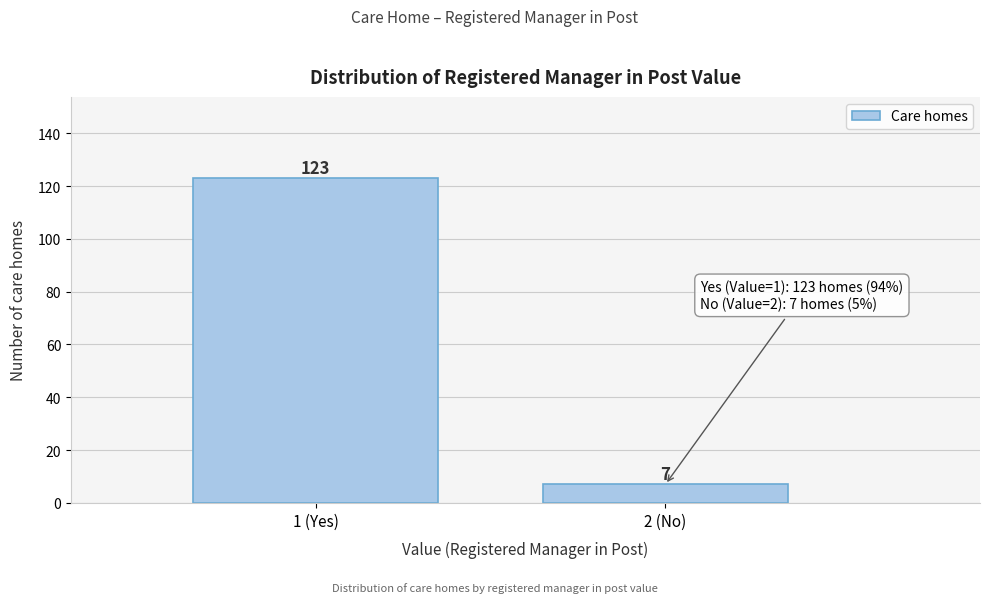

Reading right to left, what are all the values shown in this chart?

2 (No)=7	1 (Yes)=123